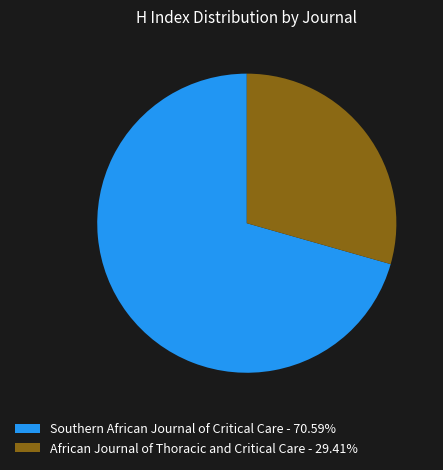

Do Southern African Journal of Critical Care - 70.59% and African Journal of Thoracic and Critical Care - 29.41% together represent more than half of the pie?

Yes